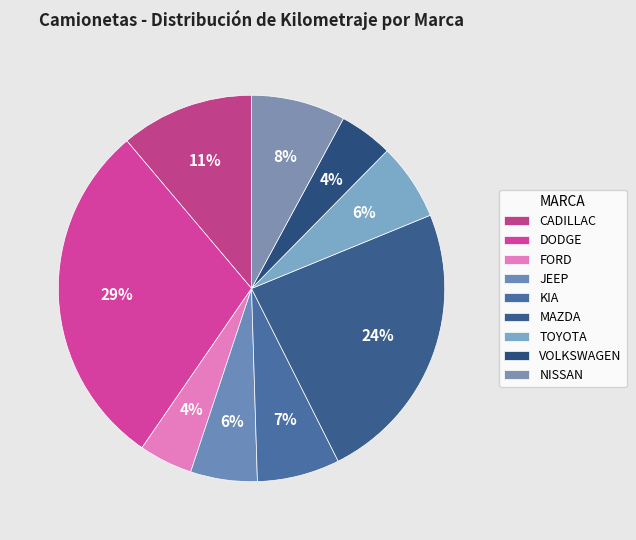

Count the number of slices in the pie.

9